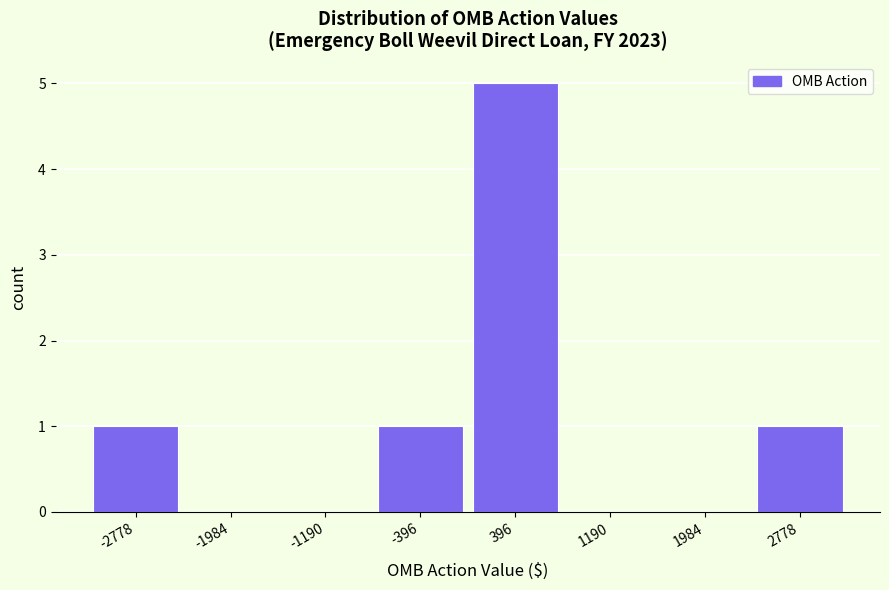

How tall is the bar that spans -800 to 0 on the x-axis? Neither the bar edges nor the heights are printed on the chart, so give them approximately, as read against the axes.

1